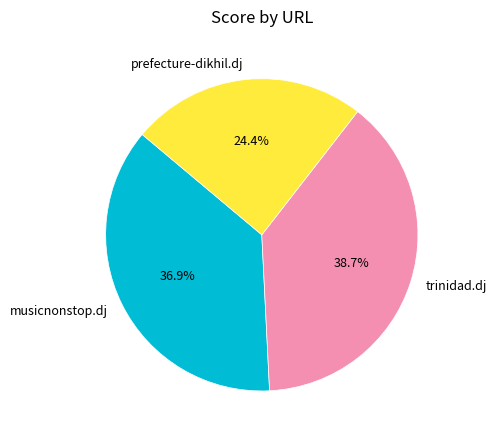

What percentage is NOT represented by trinidad.dj?

61.3%